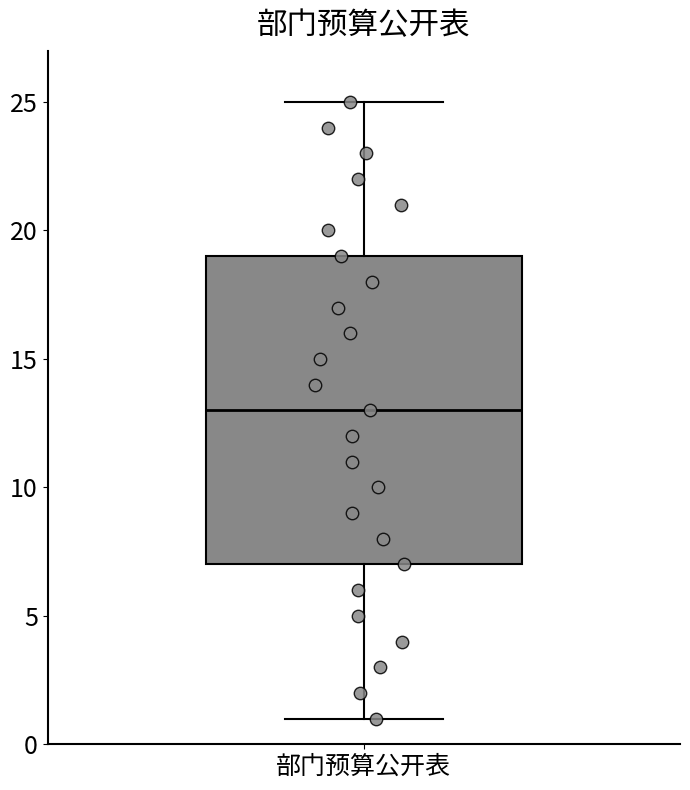

Transcribe this box plot: give where the median line is, the range the box spans, and where the two whiskers end, as read against the y-axis. The values are not printed on the chart, so give them approximately, as read against the axis.

median 13, box 7 to 19, whiskers 1 to 25